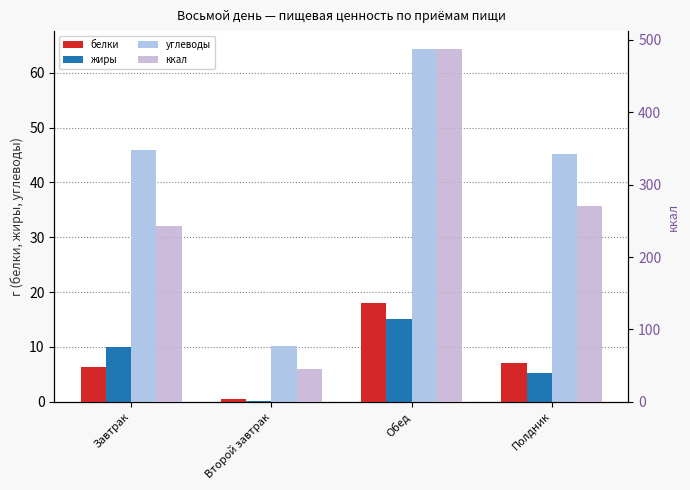

Is it true that ккал equals 30.3 at Второй завтрак?

False